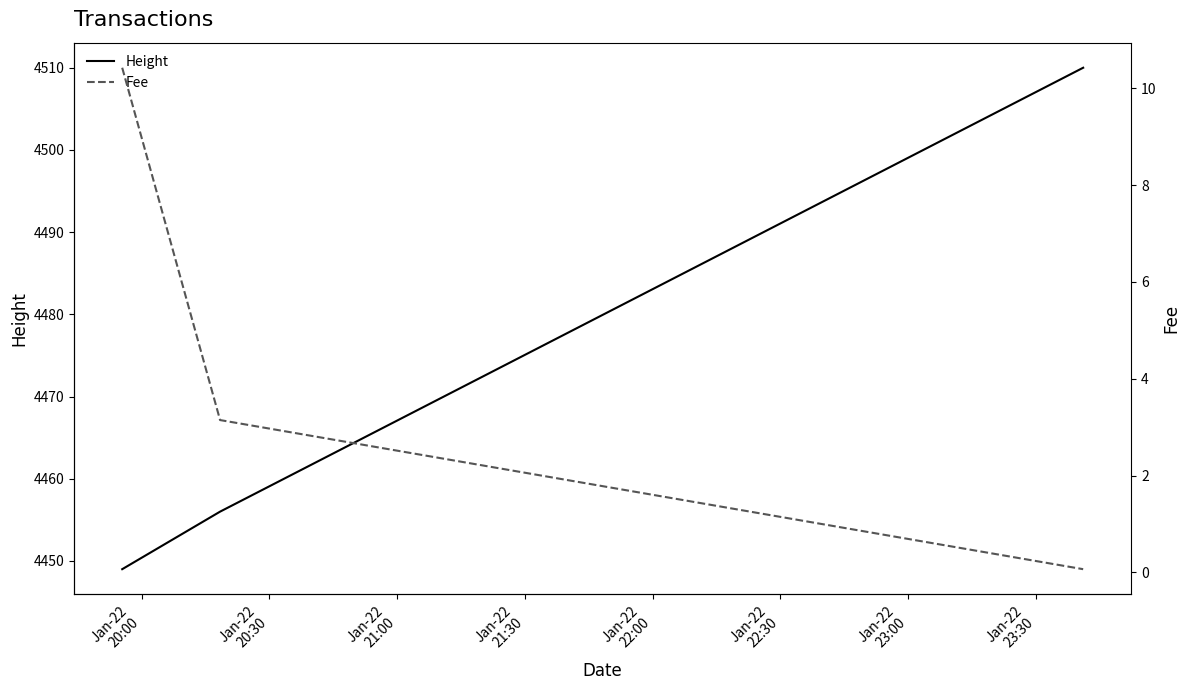

At how many categories does at least one series exceed 635?

3